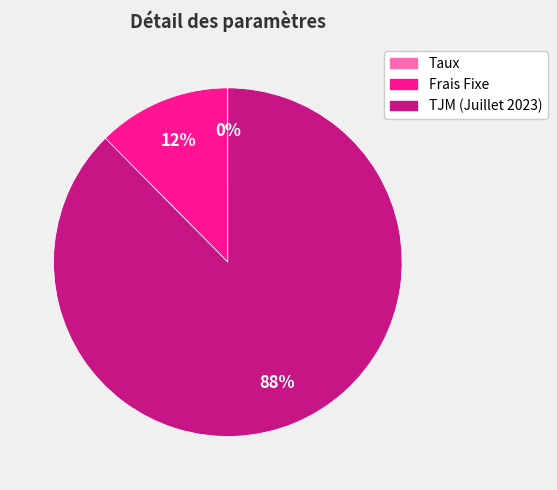

Which category has the biggest portion of the pie?

TJM (Juillet 2023)